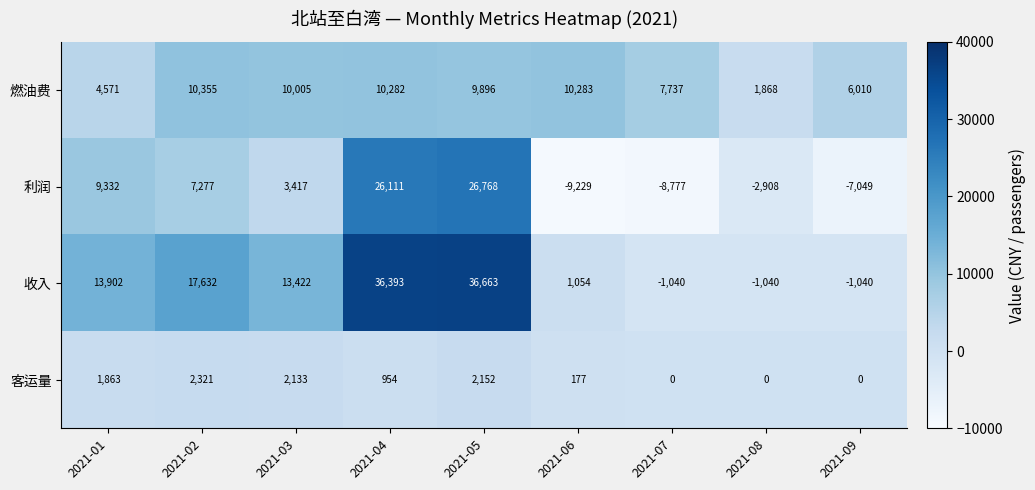

Which category has the highest value across all series?

2021-05